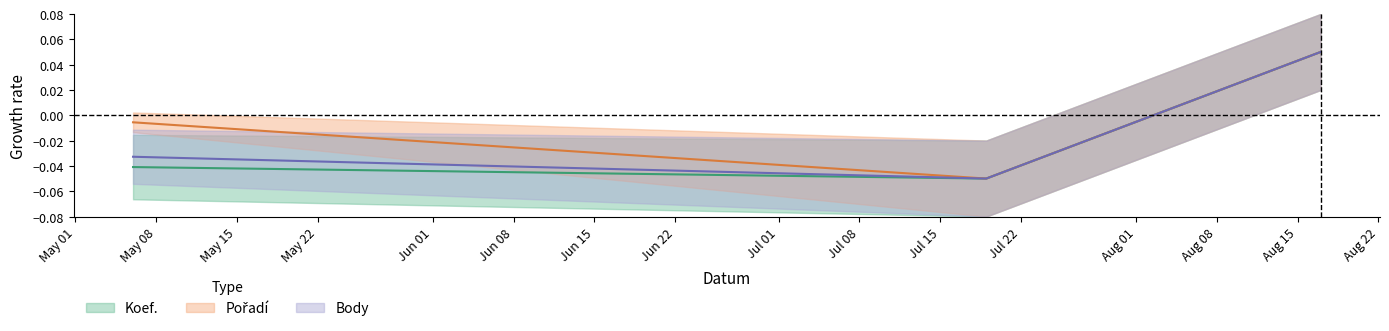

Is this an area chart (filled region under the line)?

No